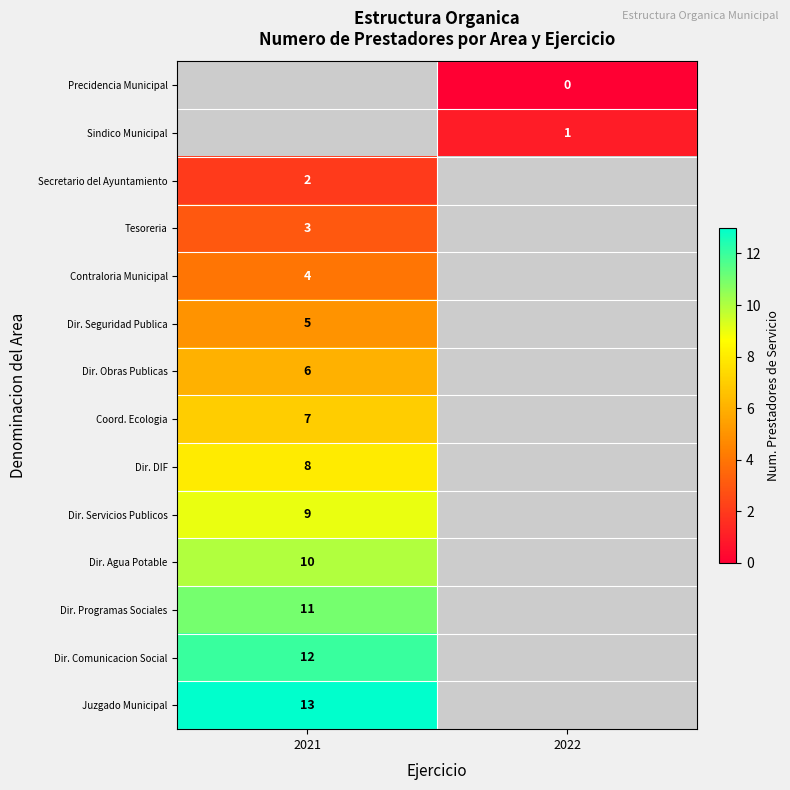

The value of Contraloria Municipal at 2021 is 4. True or false?

True